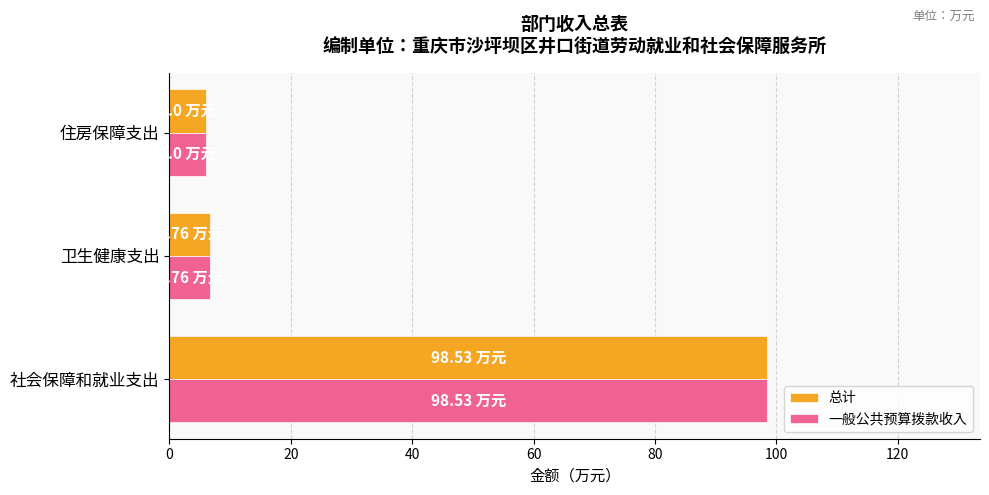

Which category has the highest value in the 总计 series?

社会保障和就业支出